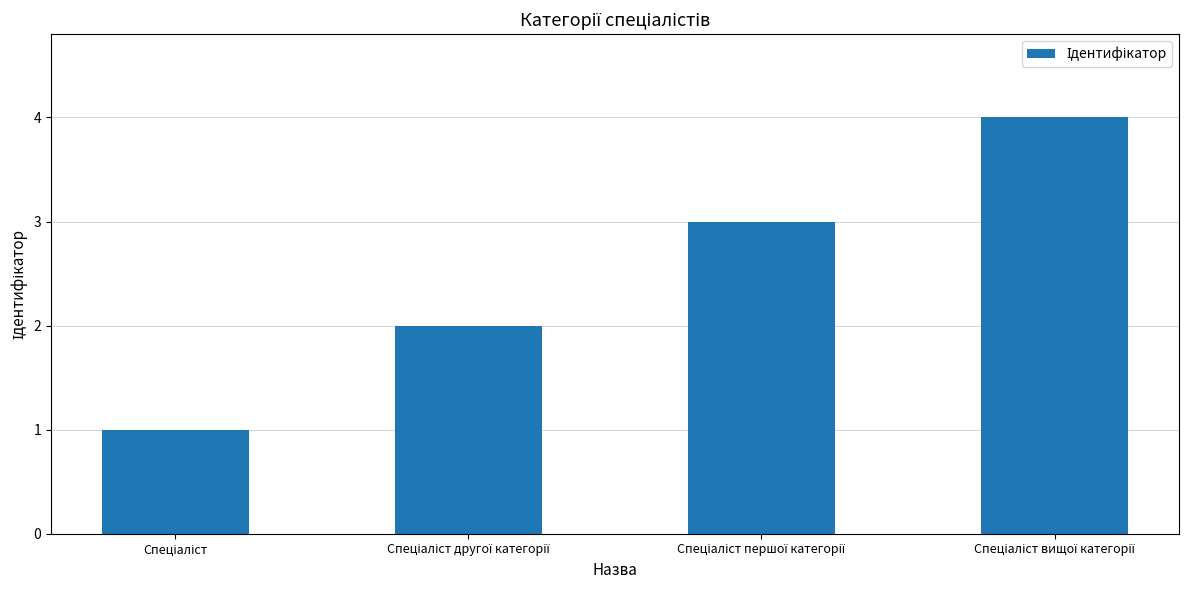

What is the difference between the maximum and minimum values?

3